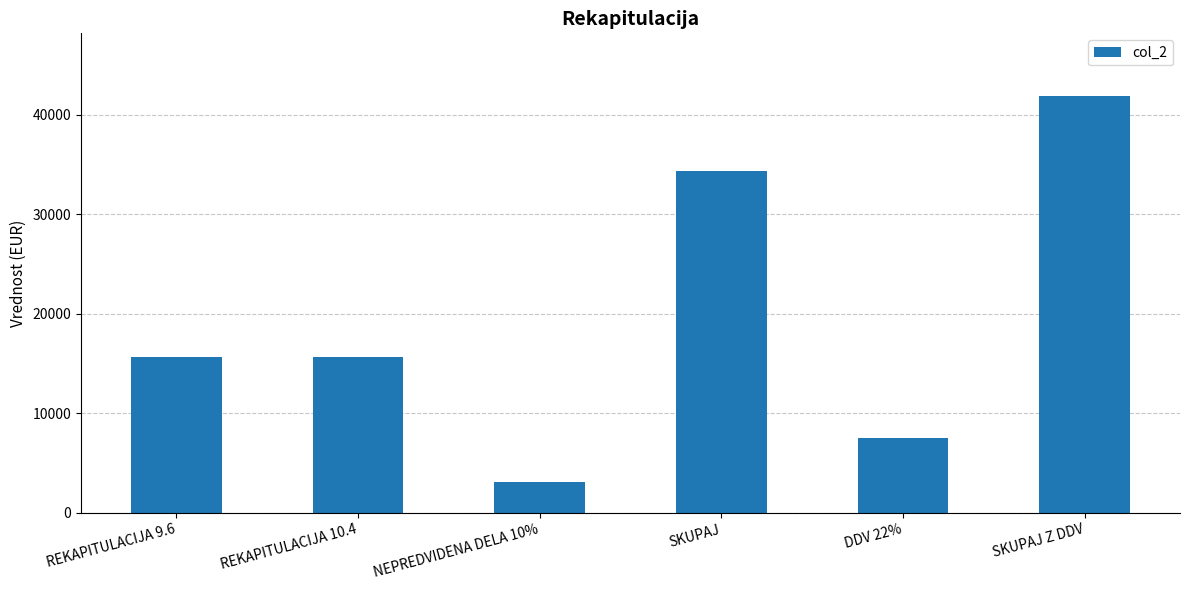

The chart shows a value of 15600.0 at REKAPITULACIJA 9.6. True or false?

True